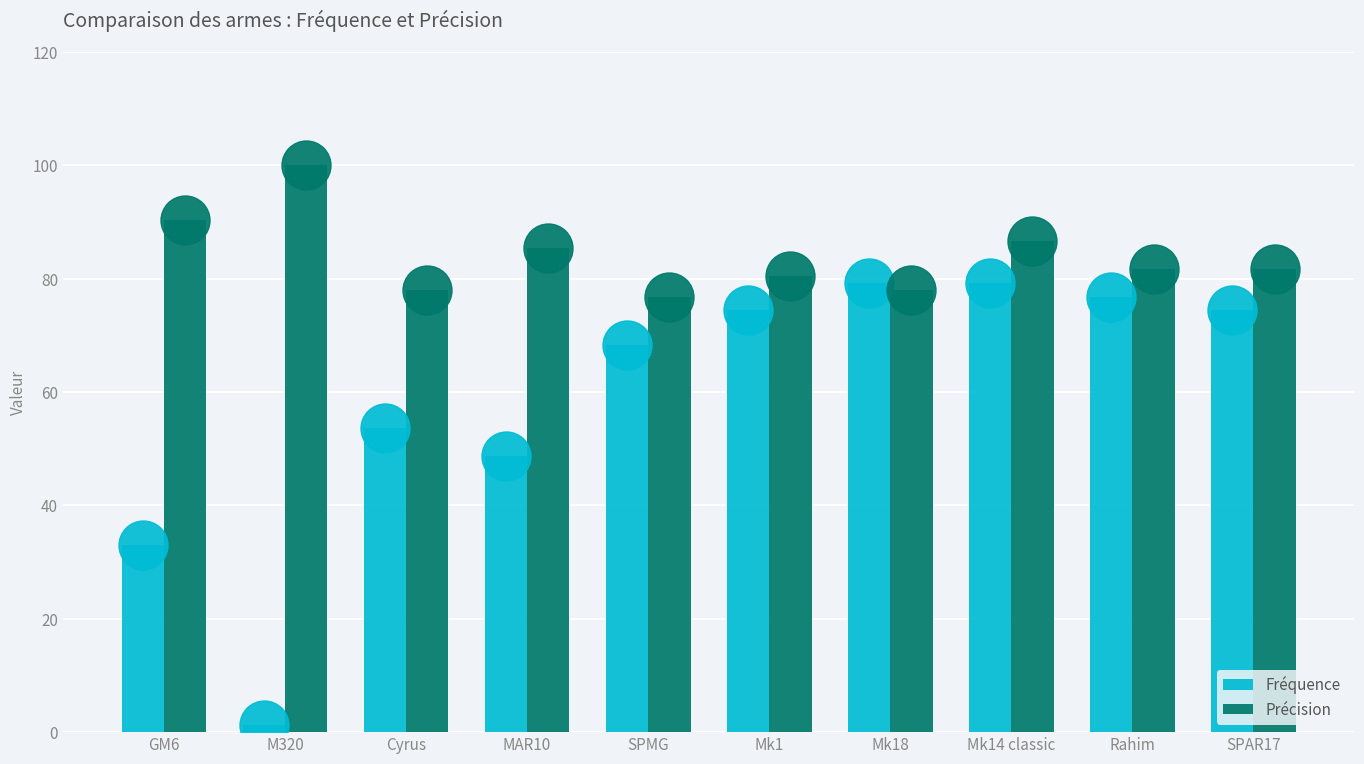

What is the difference between the maximum and minimum values in the Précision series?

23.2